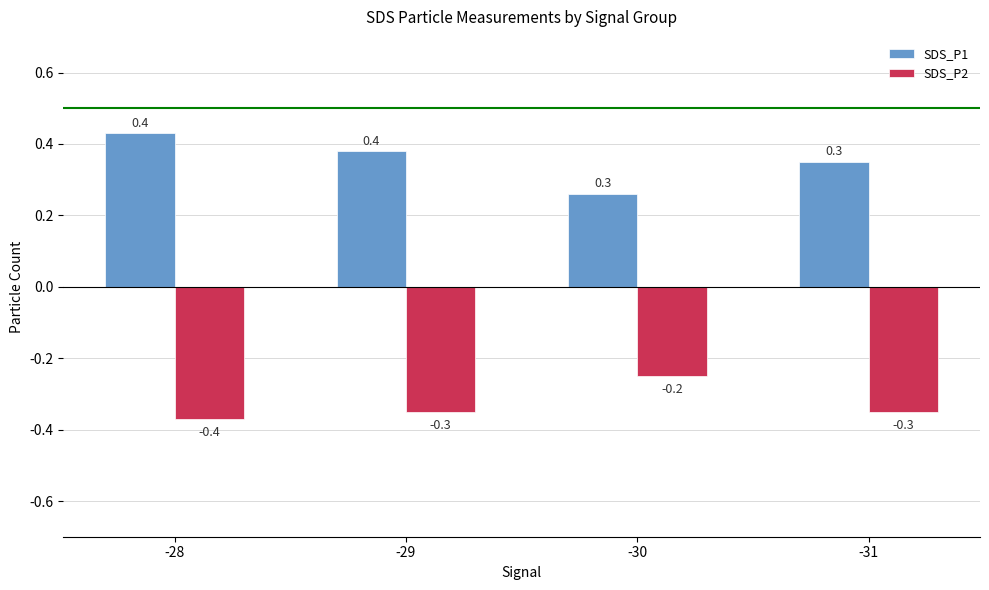

Rank the series at -28 from highest to lowest value.

SDS_P1, SDS_P2